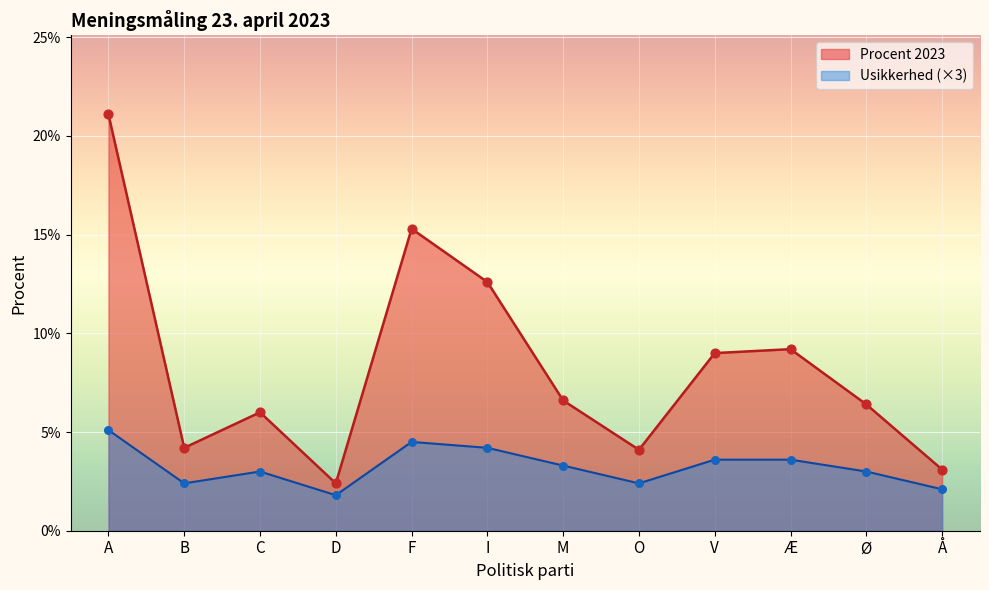

Which series has the widest spread of Y values?

Procent 2023